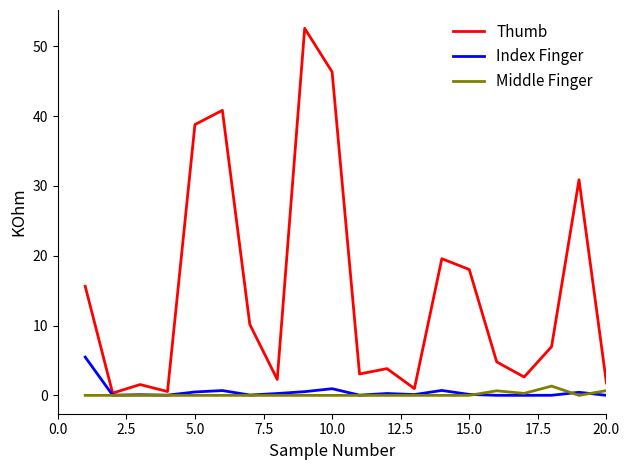

Which series has the widest spread of values?

Thumb